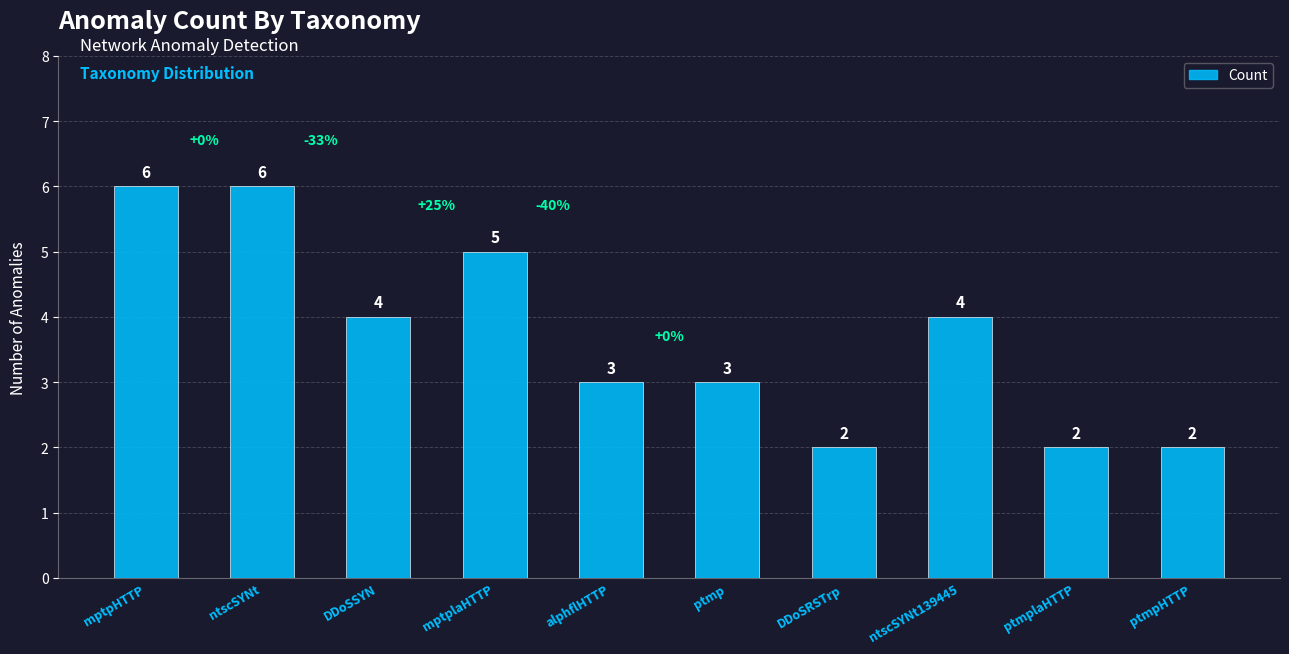

What is the value of the 6th bar from the left?

3